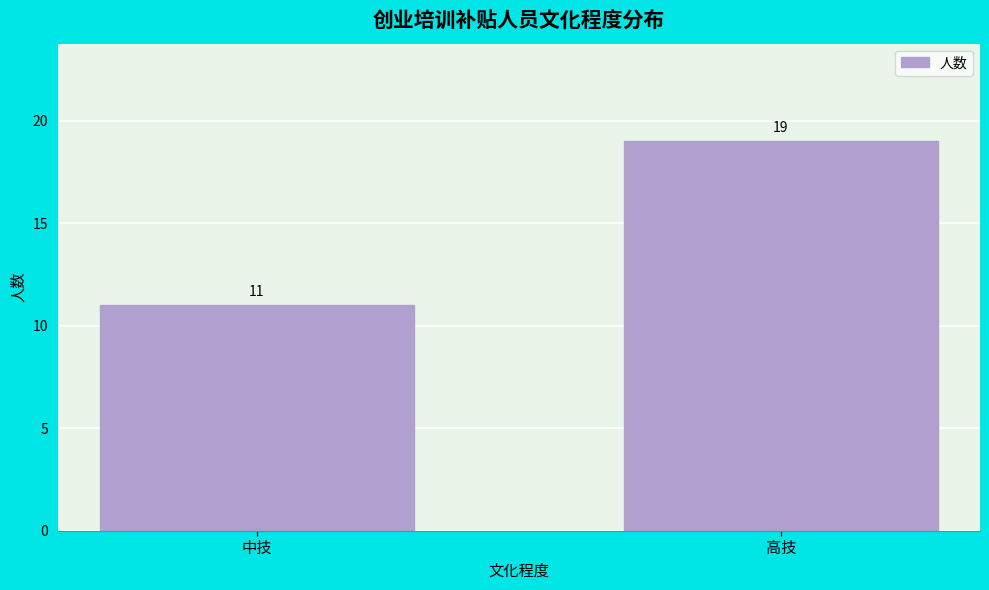

Reading left to right, what are all the values shown in this chart?

中技=11	高技=19